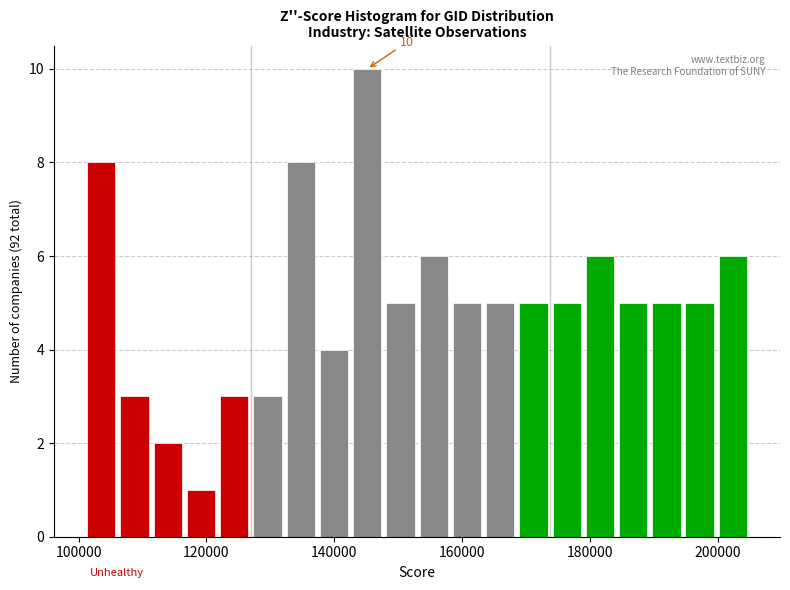

Around what value on the x-axis is the tallest bar? Give the approximate position of its centre, as read against the axis.

146000